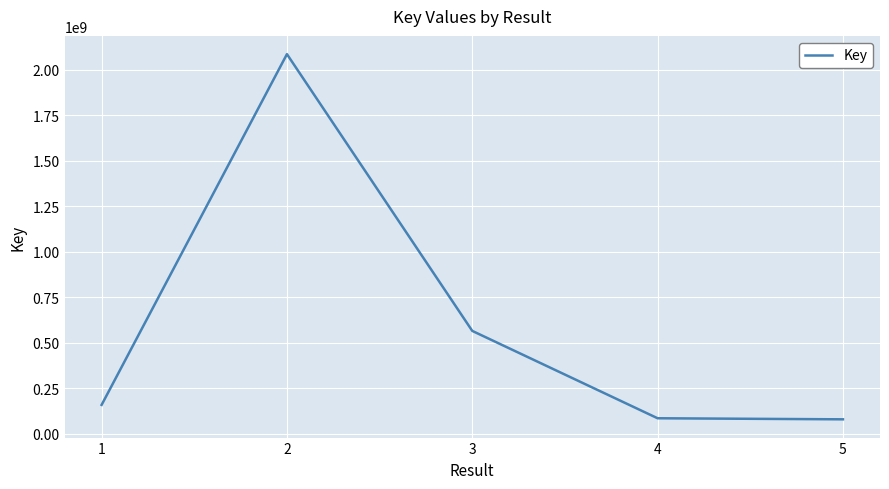

Which has a higher value, 1 or 4?

1